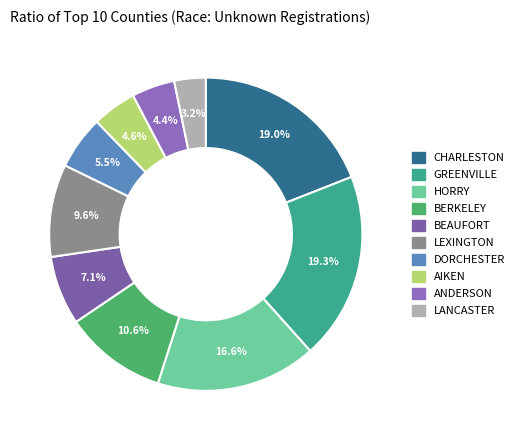

The LANCASTER slice represents 3% of the pie. True or false?

True